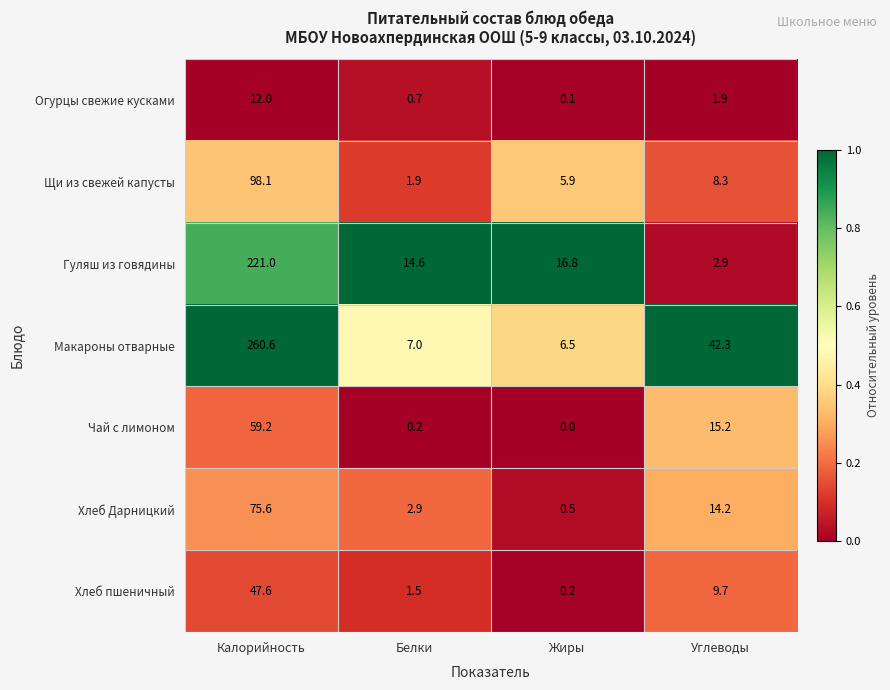

What is the maximum value shown in the chart?

260.6